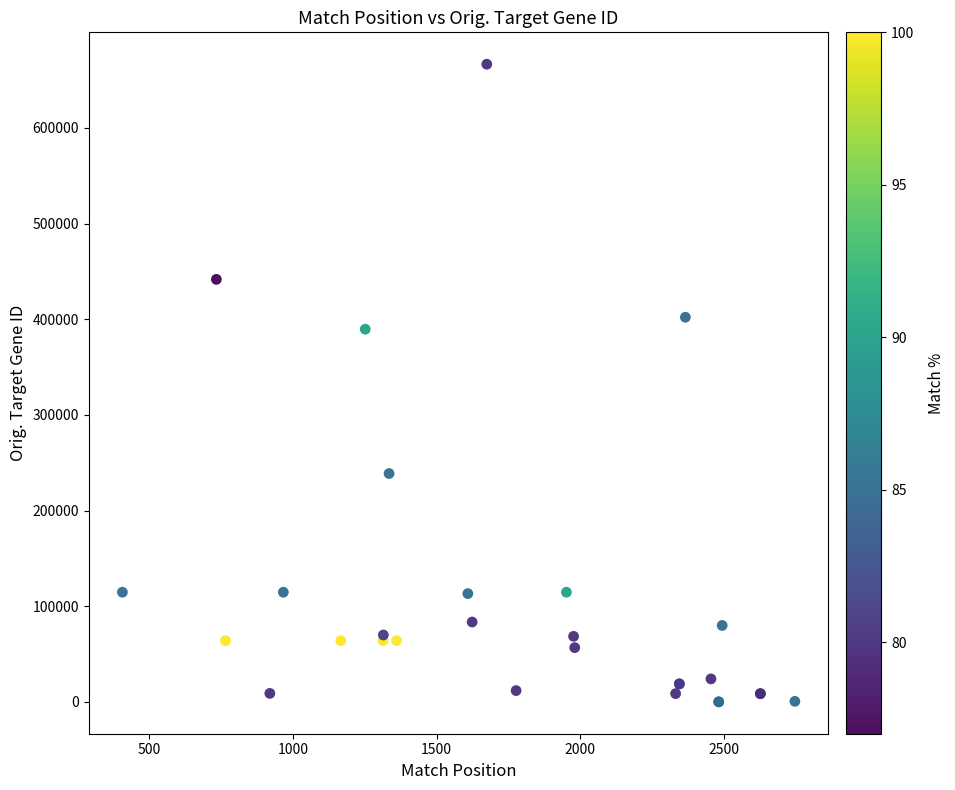

What Y value in the scatter plot is closest to 333293?

389549